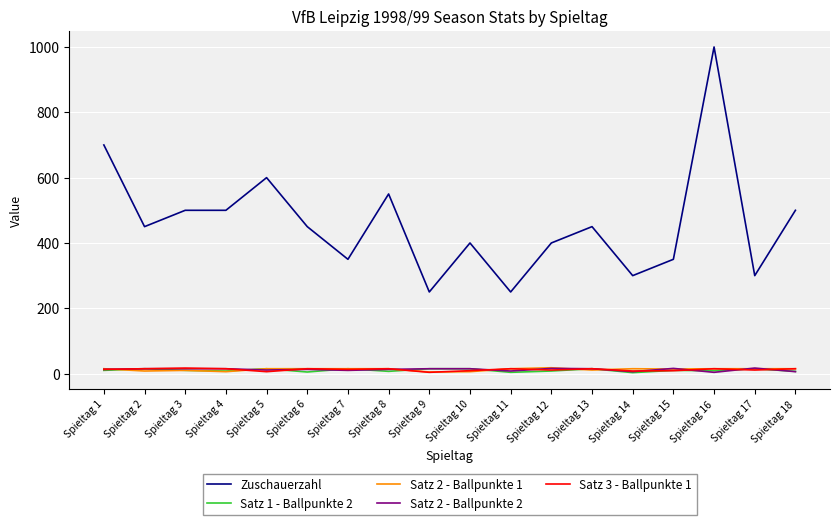

How many series are shown in this chart?

5